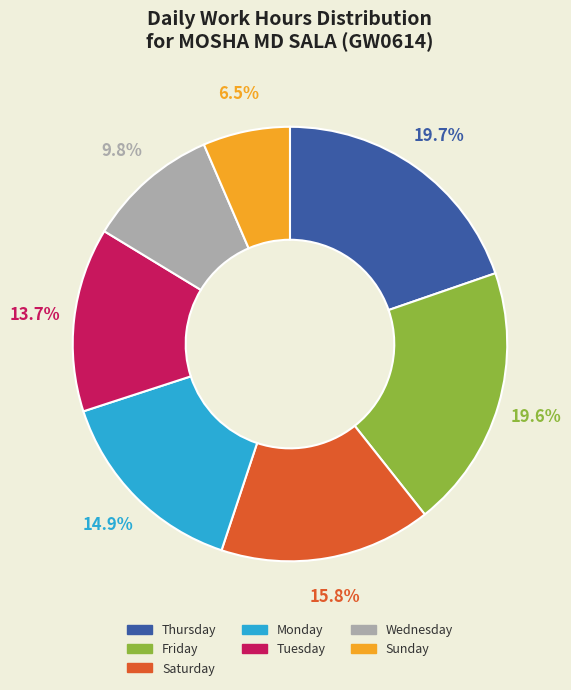

Does any single category account for the majority?

No